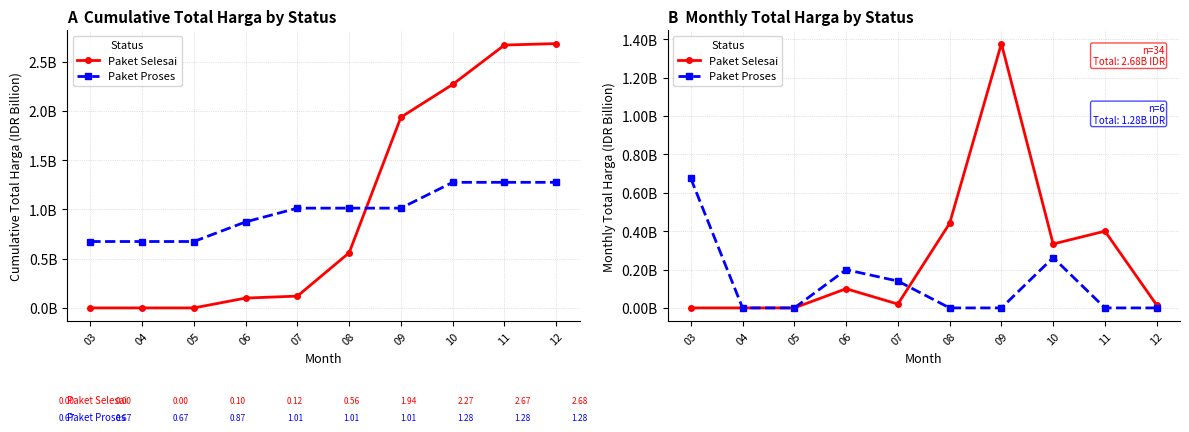

Where do Paket Proses and Paket Selesai first cross each other?

07 and 08